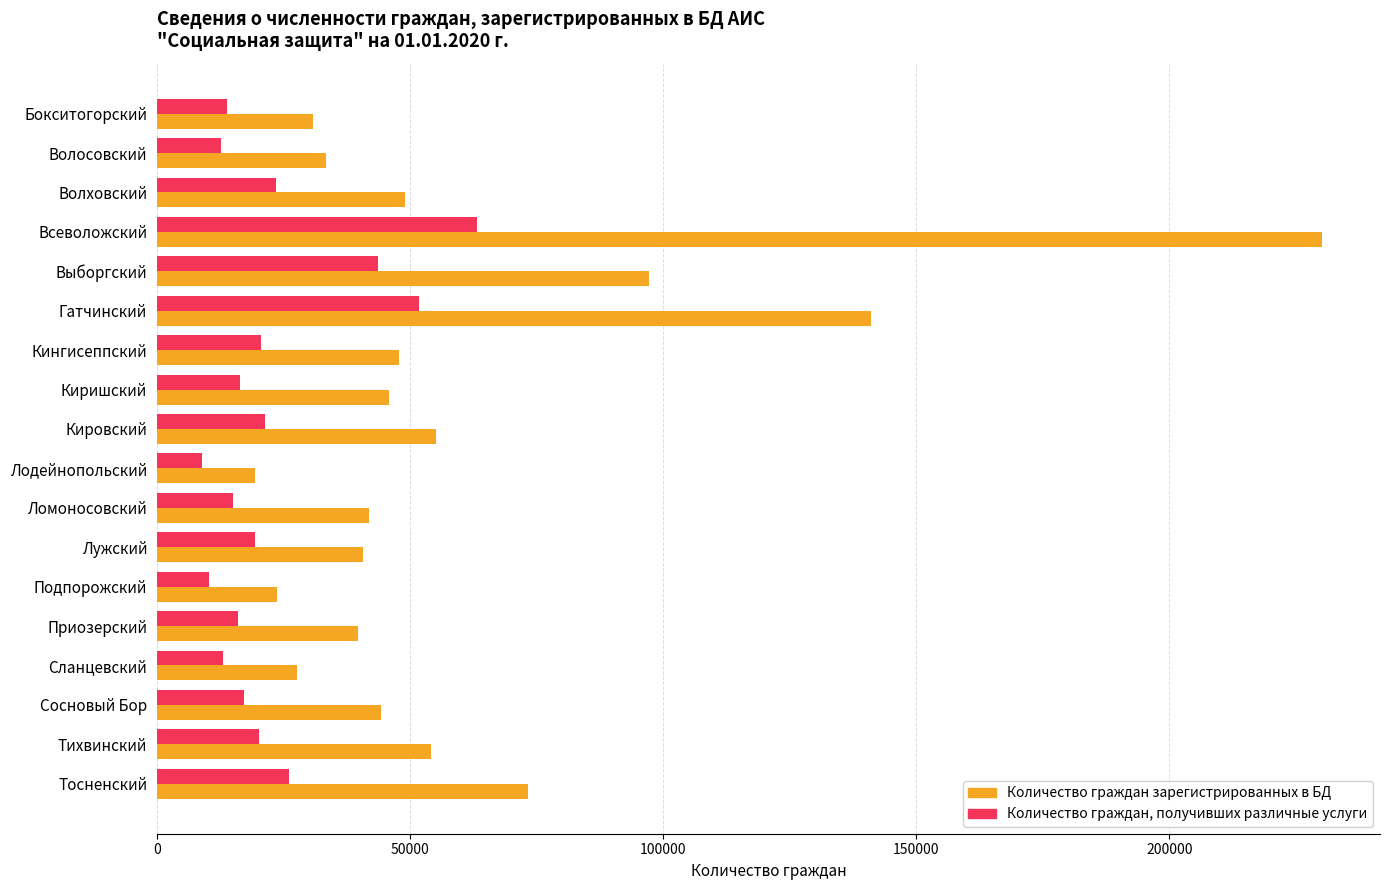

The Количество граждан, получивших различные услуги series shows 18209 at Тосненский. True or false?

False